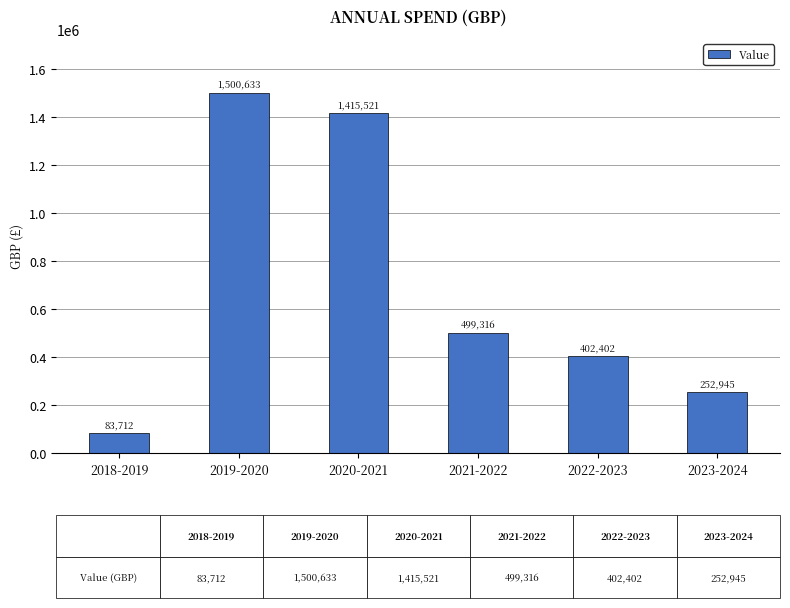

Which label corresponds to the largest value in the chart?

2019-2020